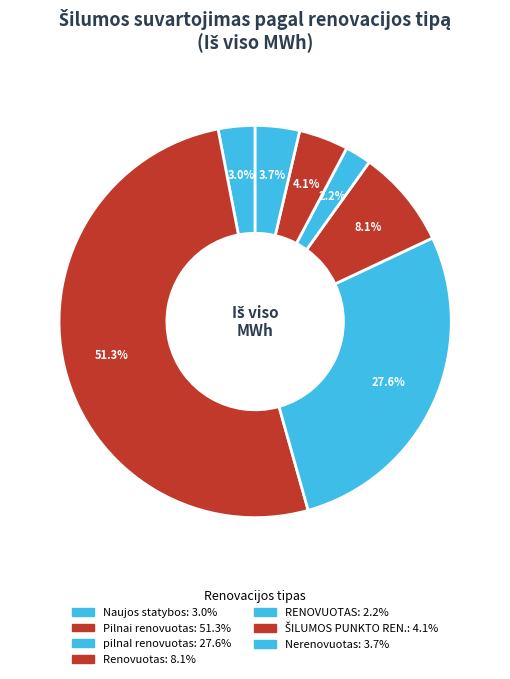

How many segments does this pie chart have?

7